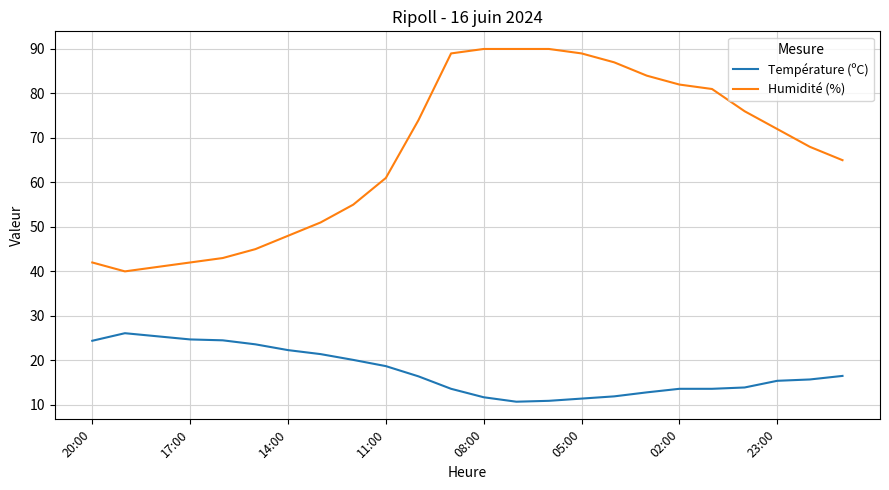

True or false: Température (ºC) and Humidité (%) intersect in this chart.

False